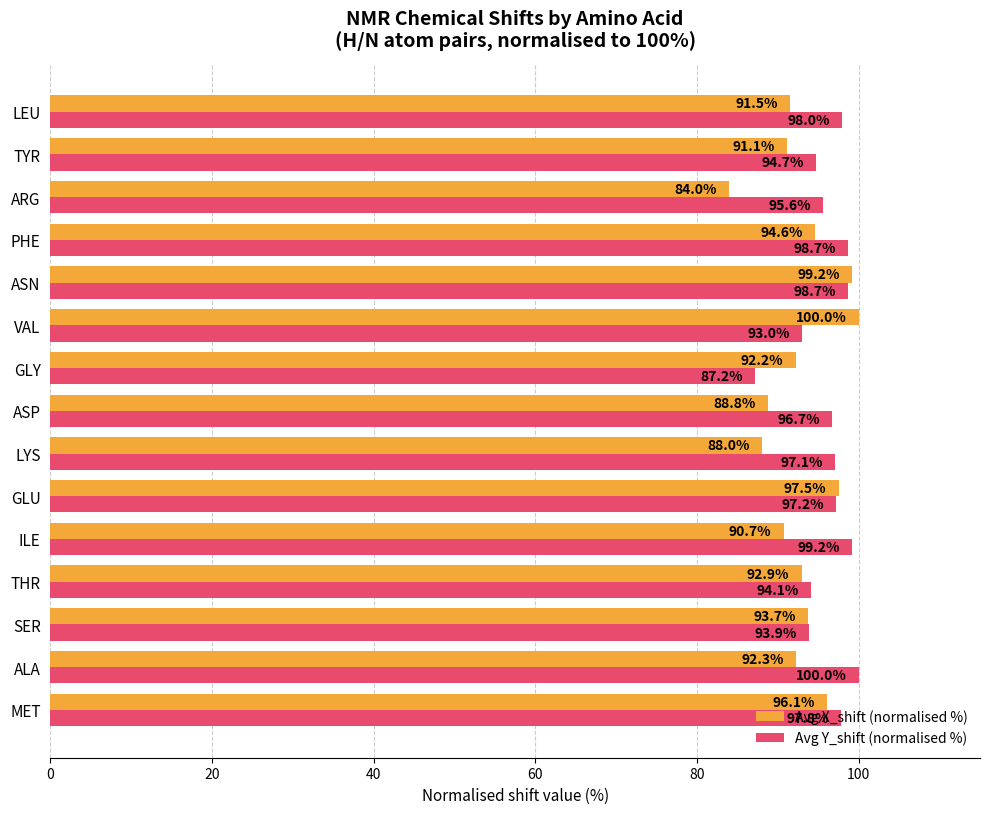

Which series has the largest total across all categories?

Avg Y_shift (normalised %)